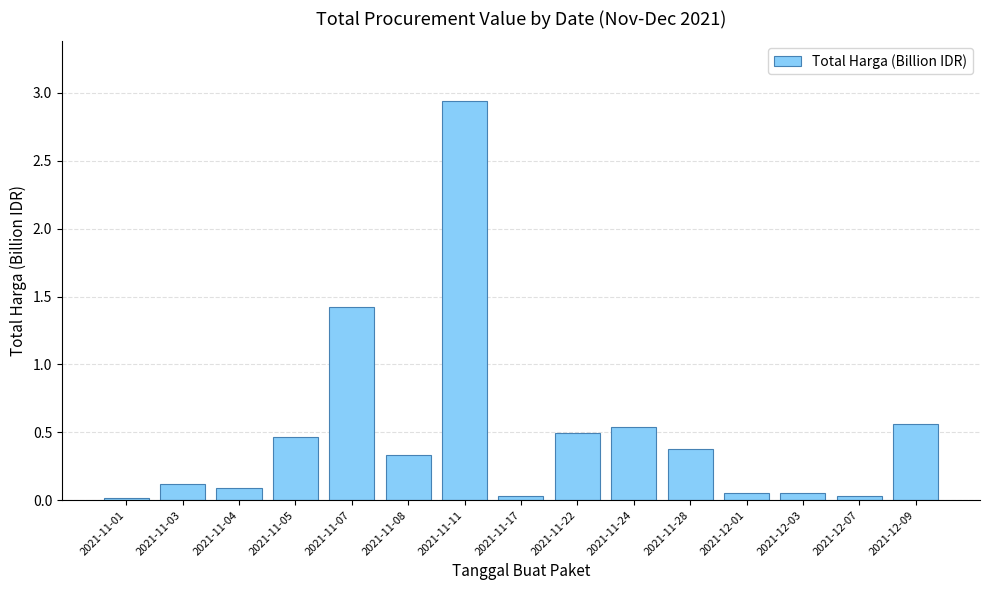

What is the difference between the second highest and second lowest values?

1.4